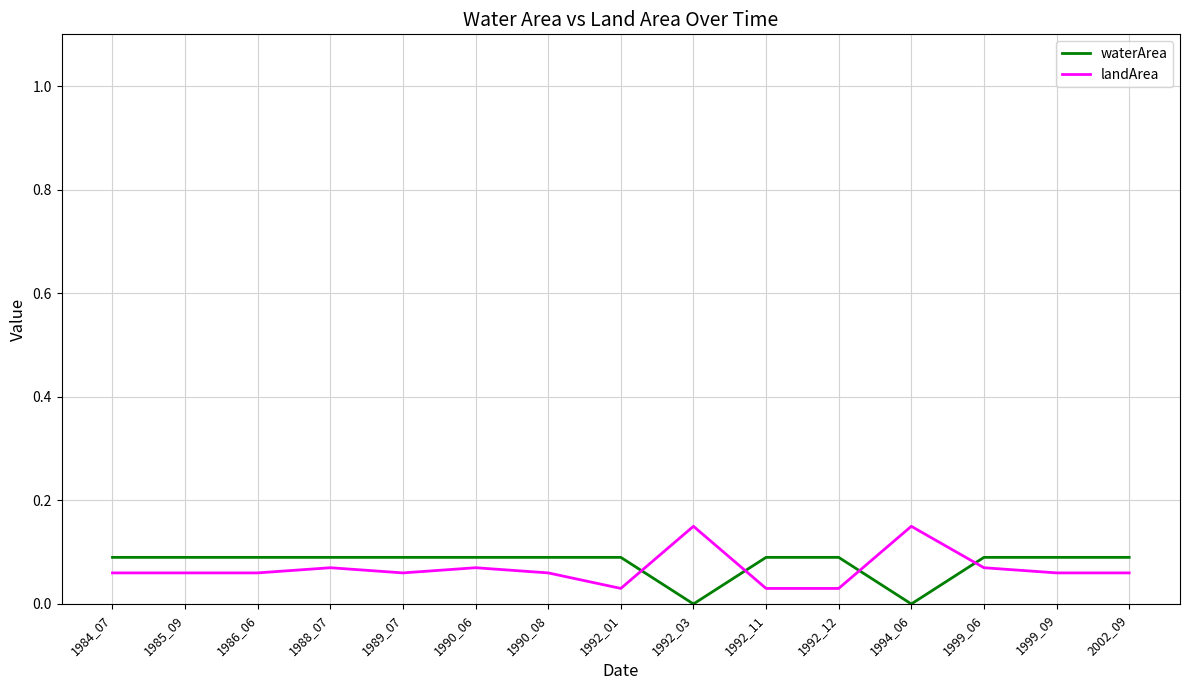

What is the sum of the landArea values at 1984_07 and 1994_06?

0.2